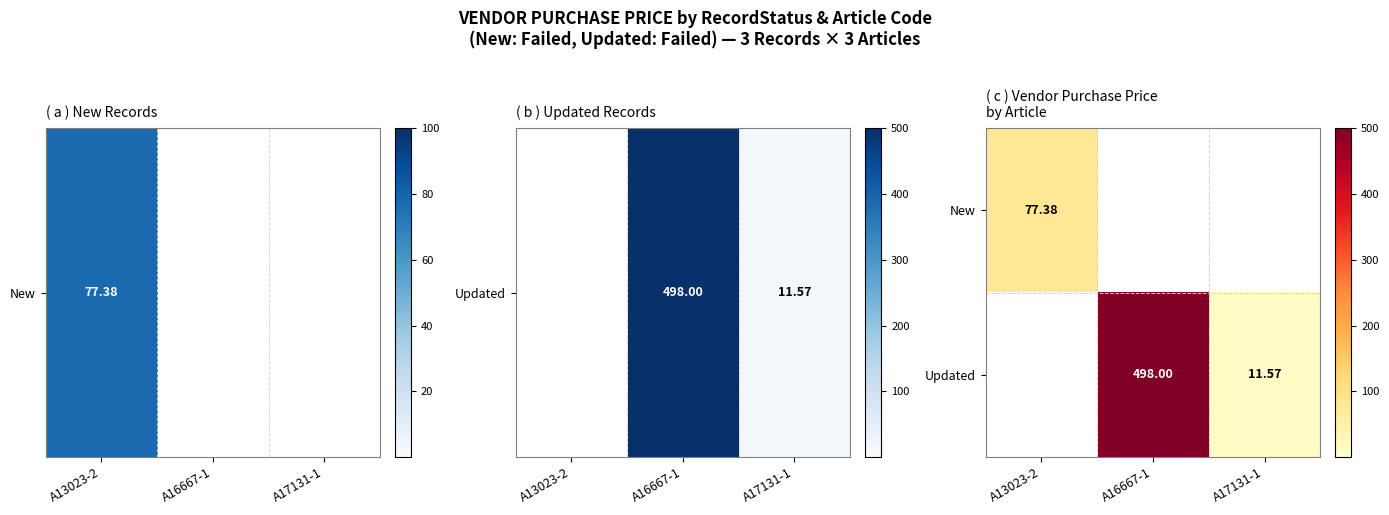

Between A13023-2 and A16667-1, which is larger?

A13023-2